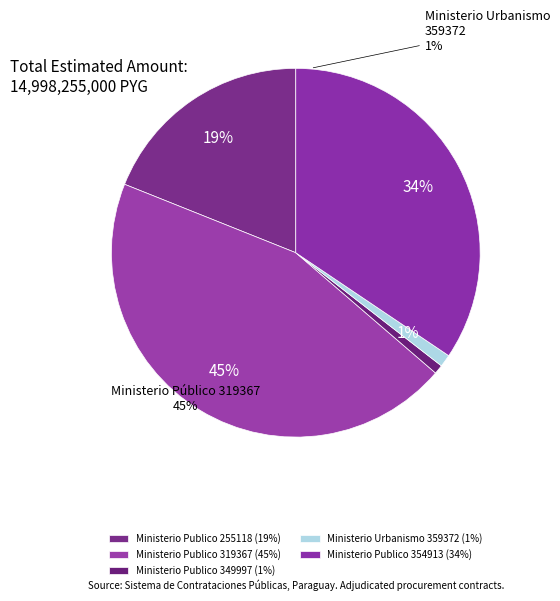

Which has a higher value, Ministerio Publico 255118 or Ministerio Publico 319367?

Ministerio Publico 319367